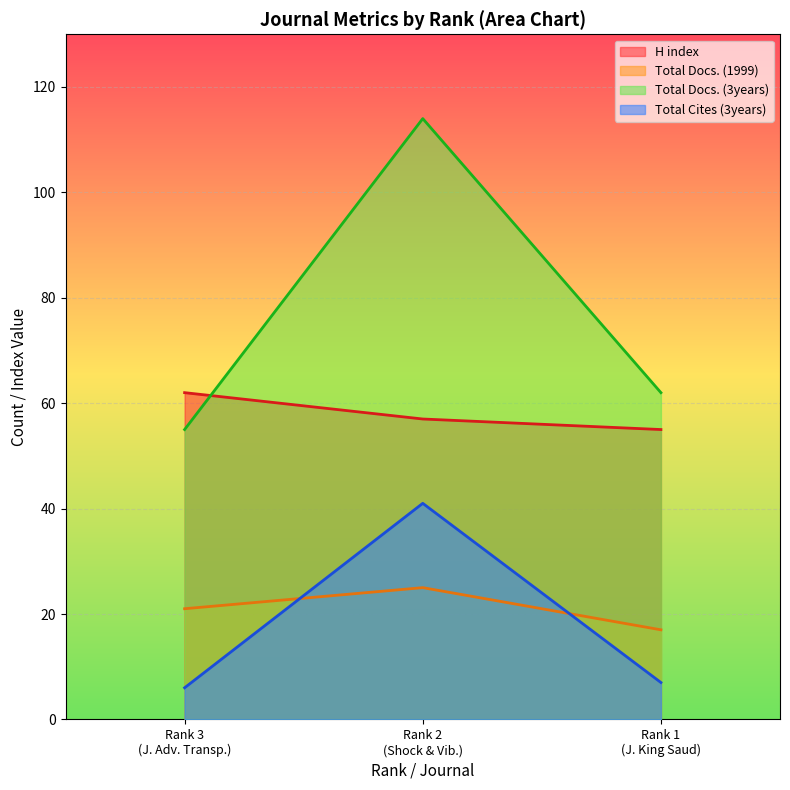

Rank the series by their maximum value, from lowest to highest.

Total Docs. (1999), Total Cites (3years), H index, Total Docs. (3years)